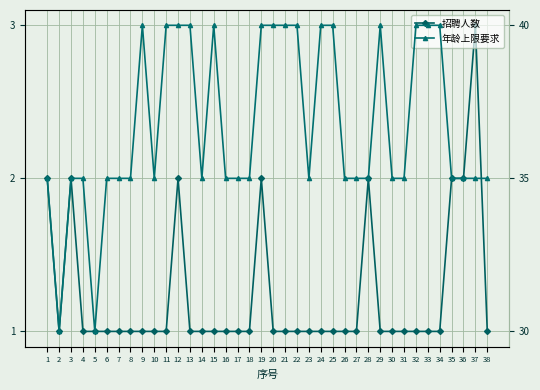

Which category has the lowest value across all series?

2